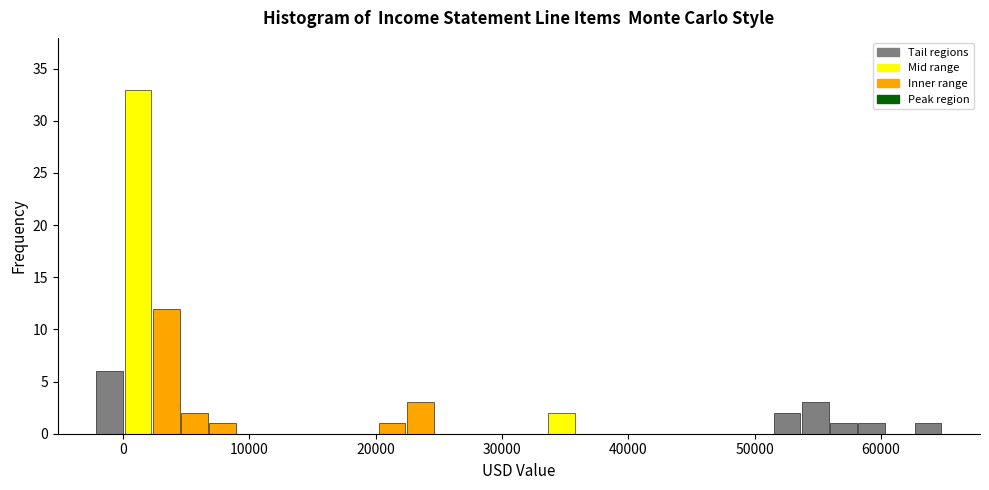

Around what value on the x-axis is the tallest bar? Give the approximate position of its centre, as read against the axis.

1000